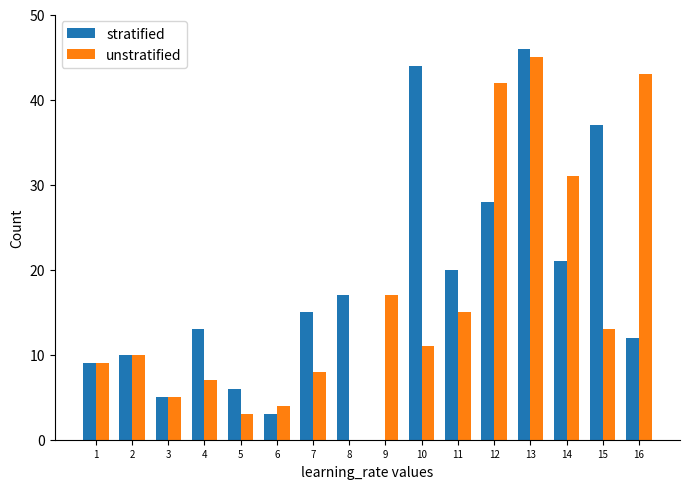

At which label does stratified reach its peak?

13